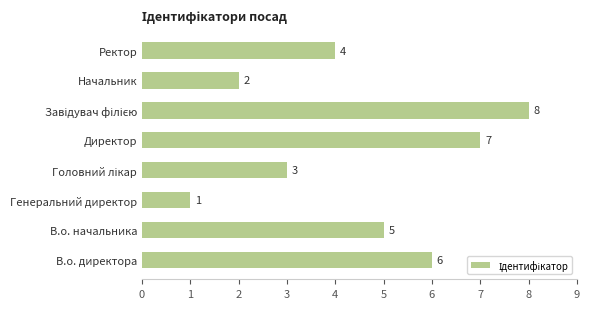

What is the difference between the second highest and second lowest values?

5